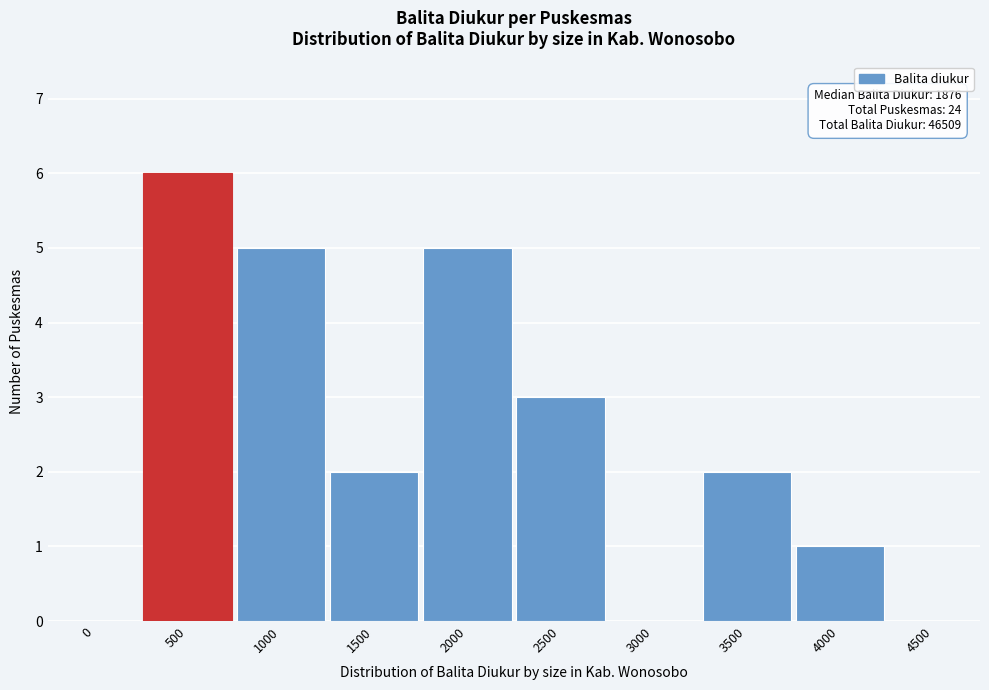

Reading right to left, transcribe all the data shown in this chart.

4500=0	4000=1	3500=2	3000=0	2500=3	2000=5	1500=2	1000=5	500=6	0=0